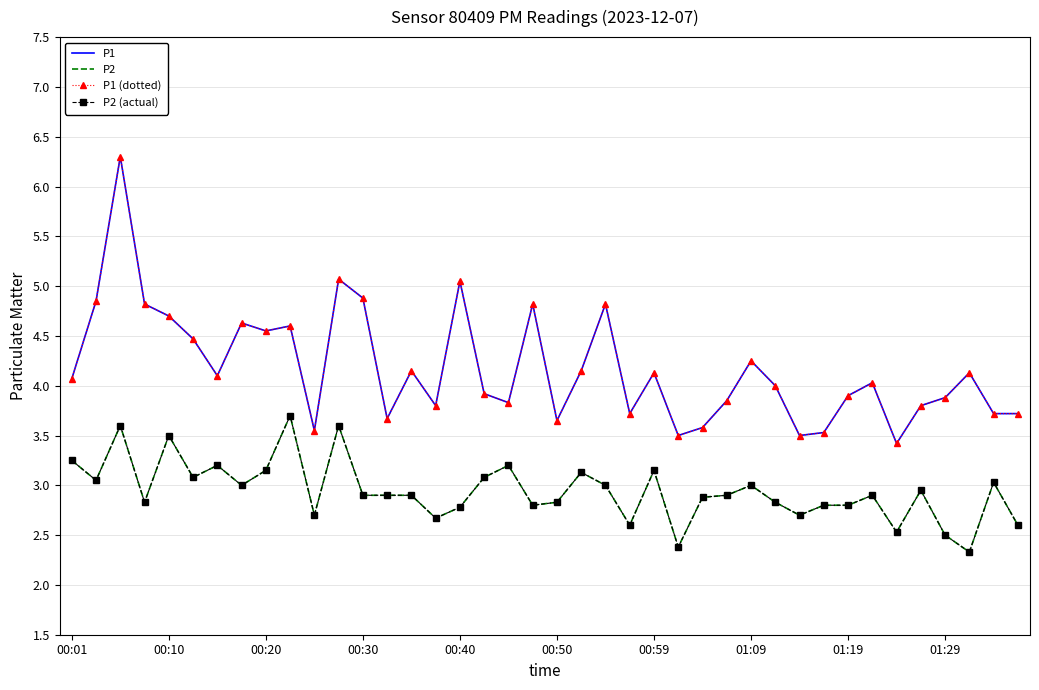

What is the difference between the maximum and minimum values in the P1 series?

2.9